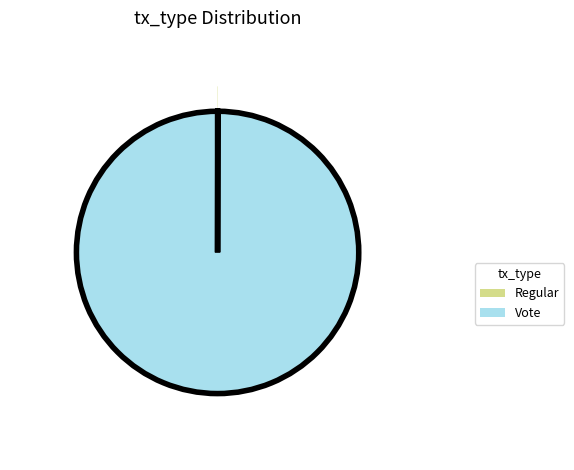

Which has a higher value, Regular or Vote?

Vote